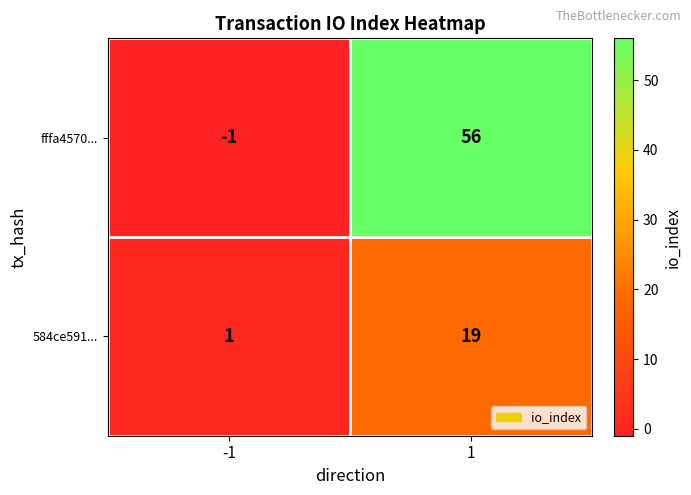

True or false: 584ce591... has a value of 1 at -1.

True